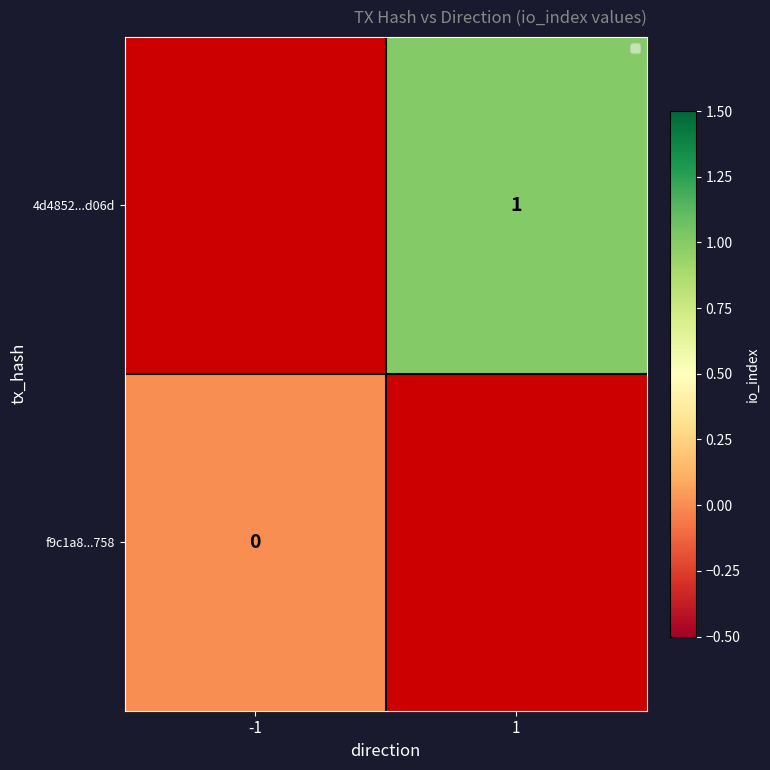

Is the value of 4d4852...d06d at 1 greater than the value of f9c1a8...758 at -1?

Yes